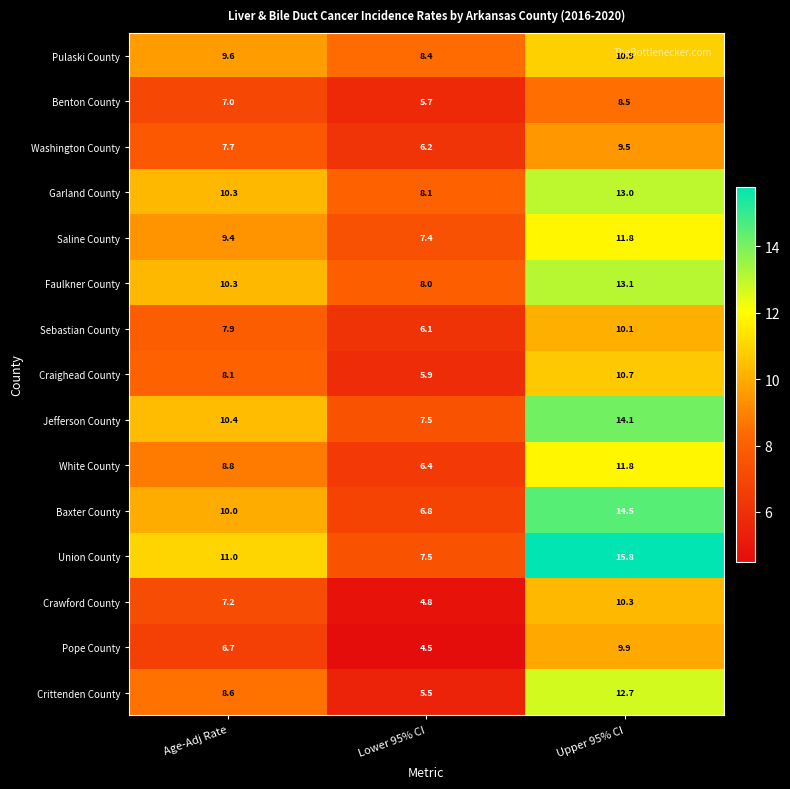

True or false: Crittenden County has a value of 12.7 at Upper 95% CI.

True